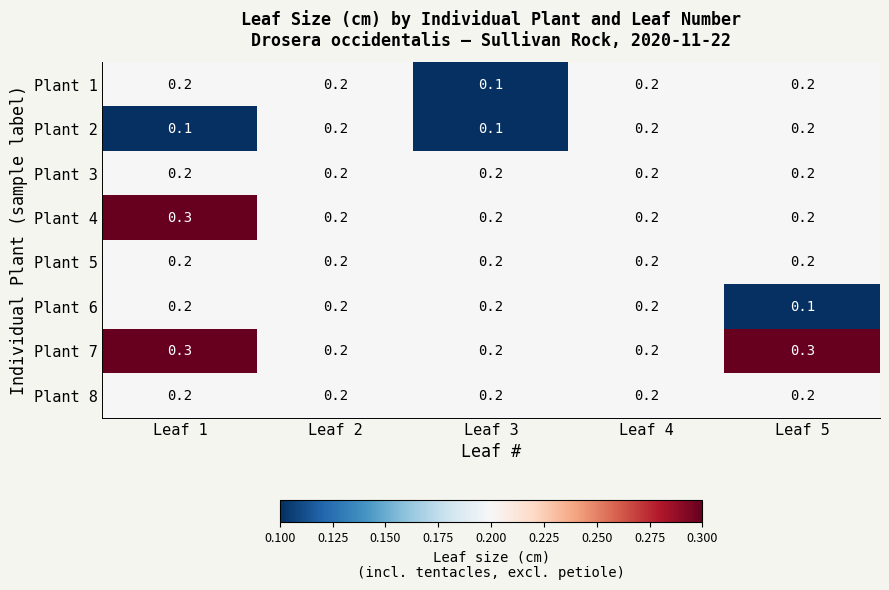

At which category is the sum across all series the highest?

Leaf 1